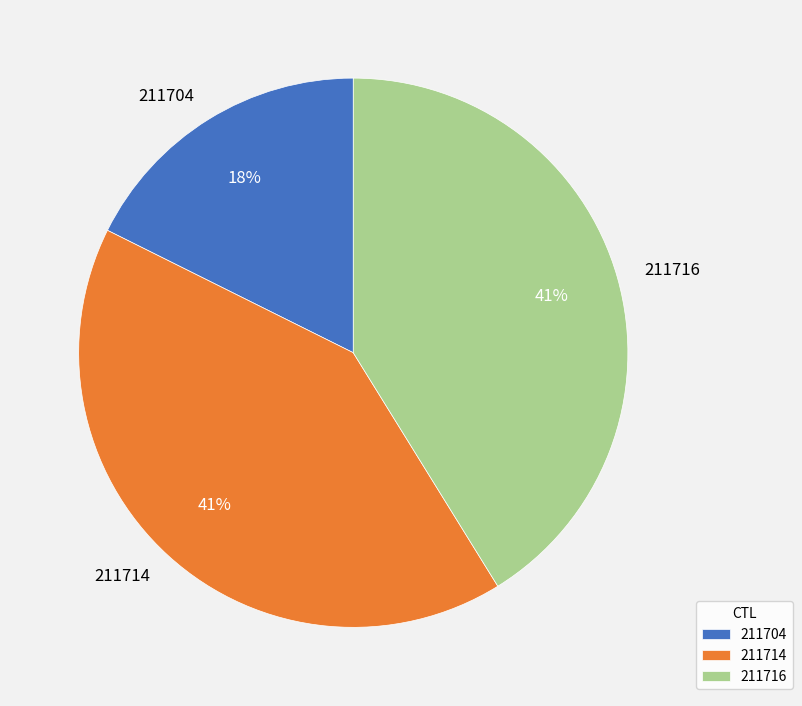

Which category has the smallest portion of the pie?

211704